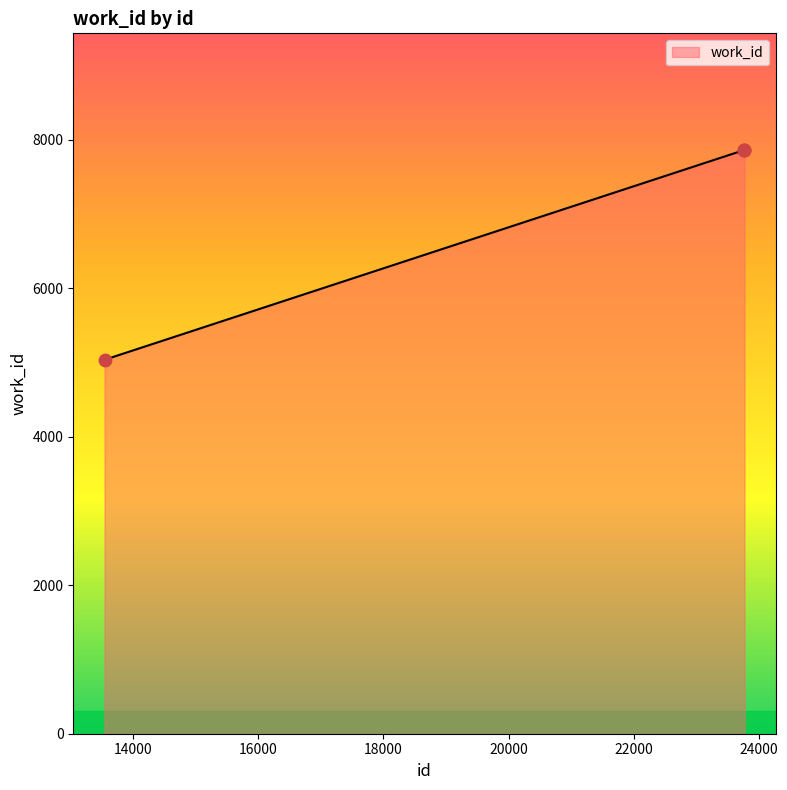

What is the maximum value shown in the chart?

7863